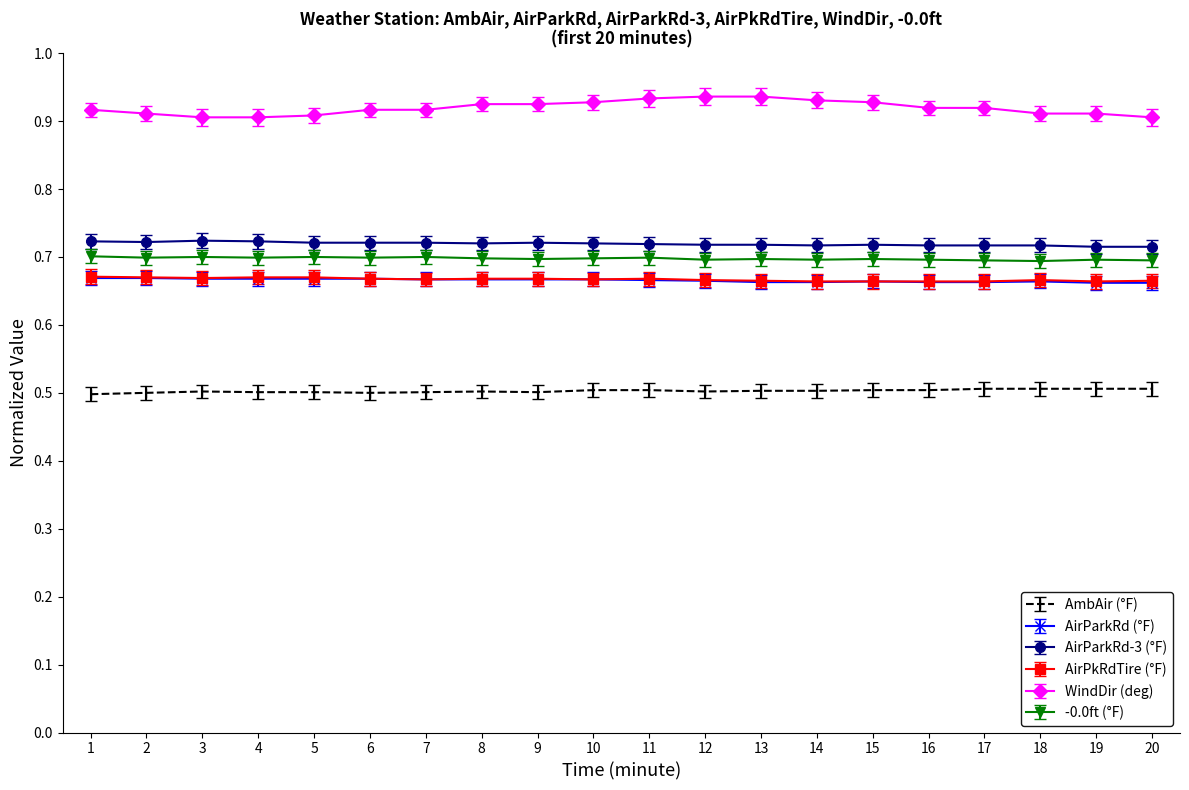

True or false: AirParkRd-3 (°F) and WindDir (deg) intersect in this chart.

False